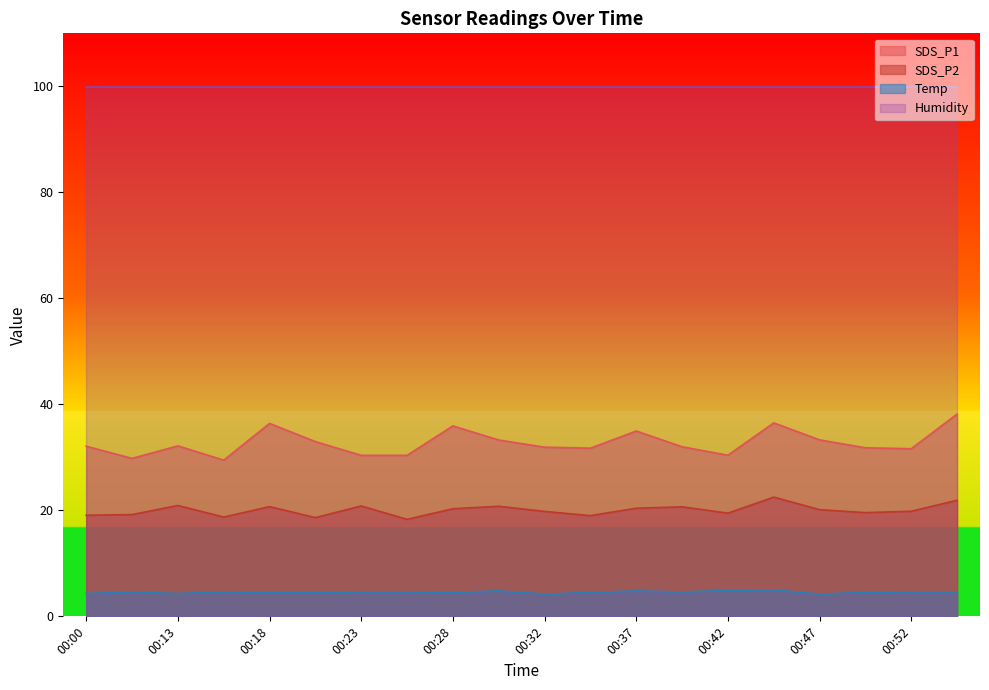

Read the Temp value at 00:47.

4.2